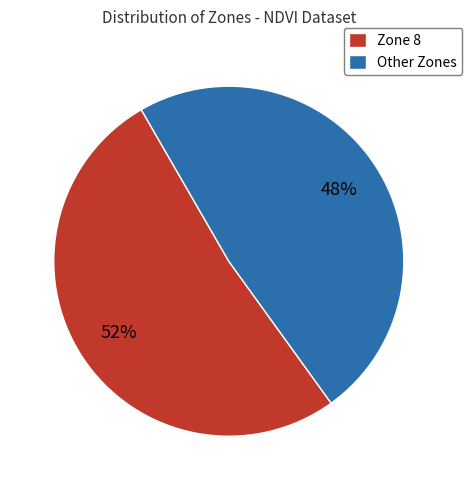

How many slices are in this pie chart?

2